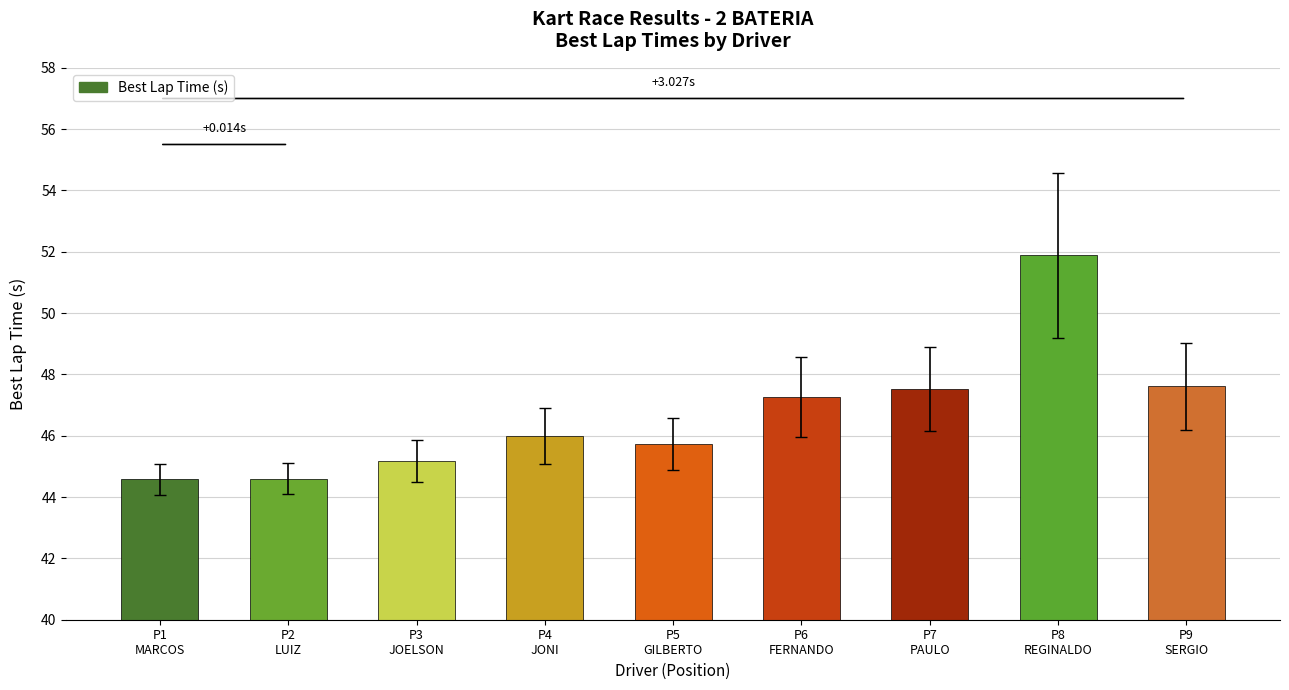

Reading right to left, list all the values displayed in this chart.

47.6	51.9	47.5	47.3	45.7	46.0	45.2	44.6	44.6